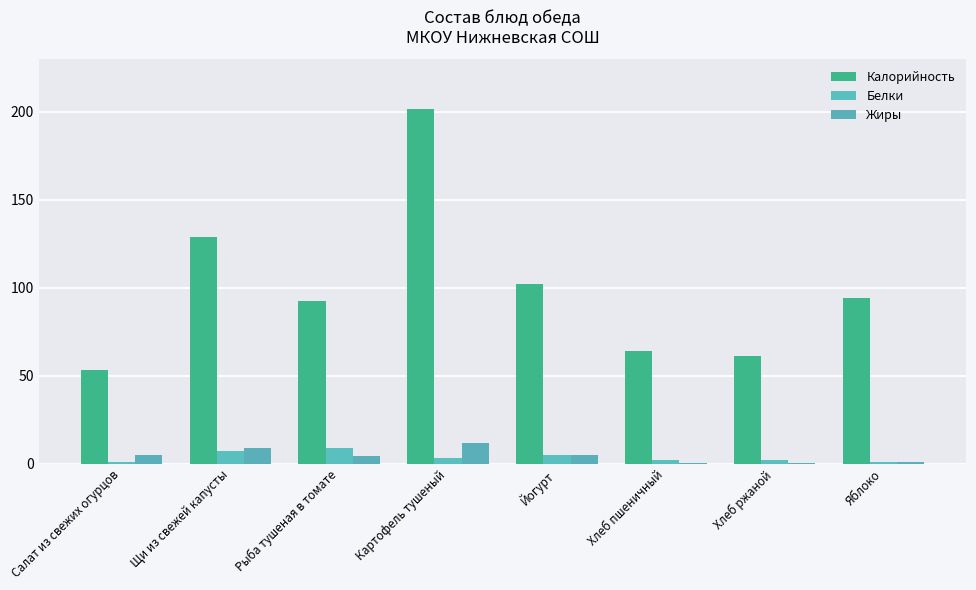

Count the number of categories in the chart.

8